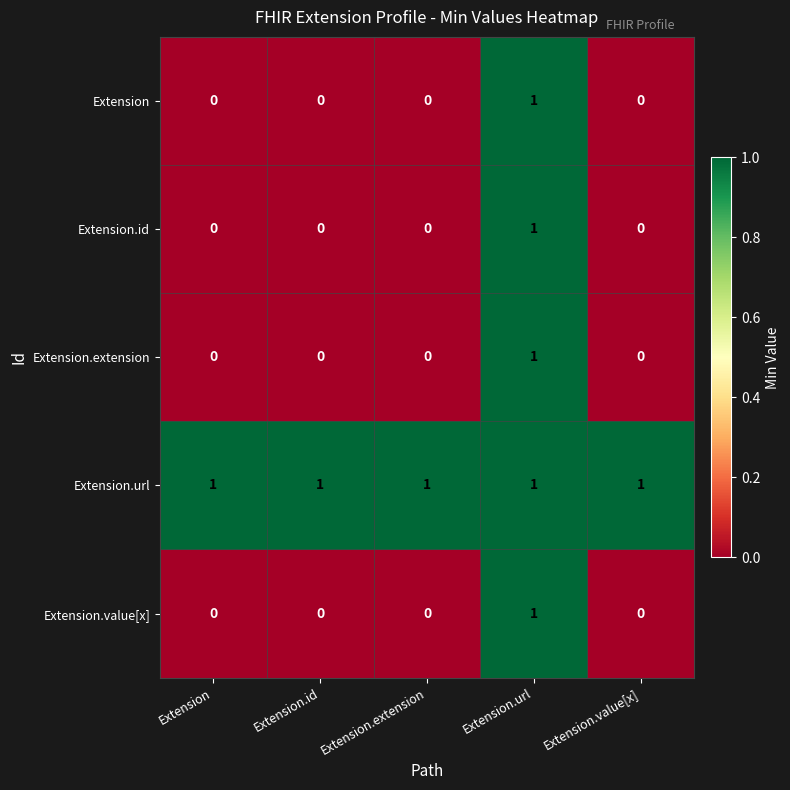

Count the Extension values in the range 0 to 1.

5